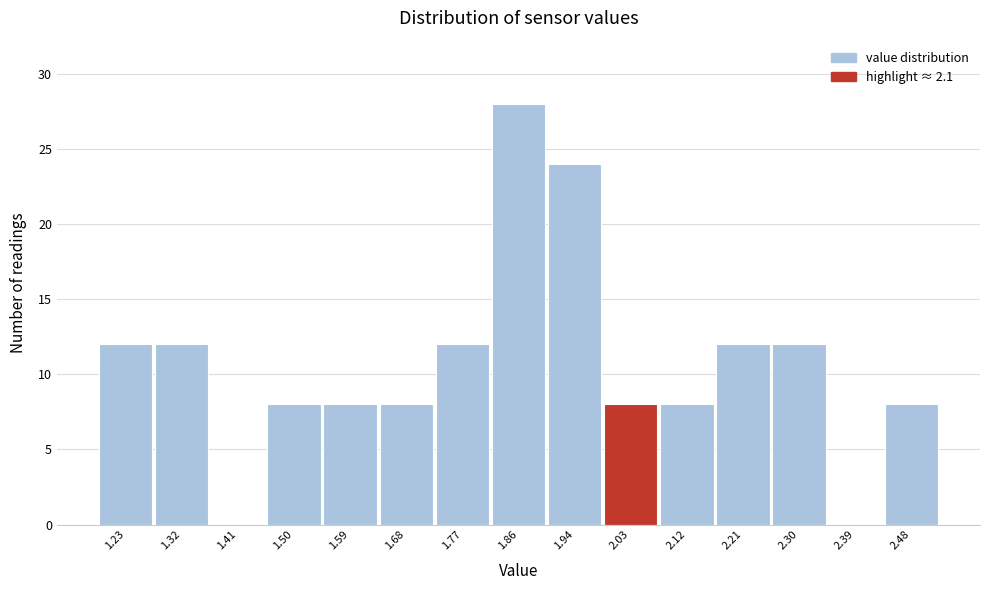

Reading right to left, what are all the values shown in this chart?

2.48=8	2.39=0	2.30=12	2.21=12	2.12=8	2.03=8	1.94=24	1.86=28	1.77=12	1.68=8	1.59=8	1.50=8	1.41=0	1.32=12	1.23=12